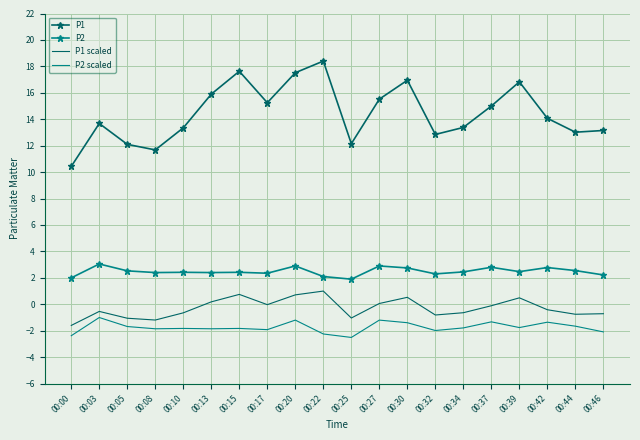

What is the maximum value shown in the chart?

18.4